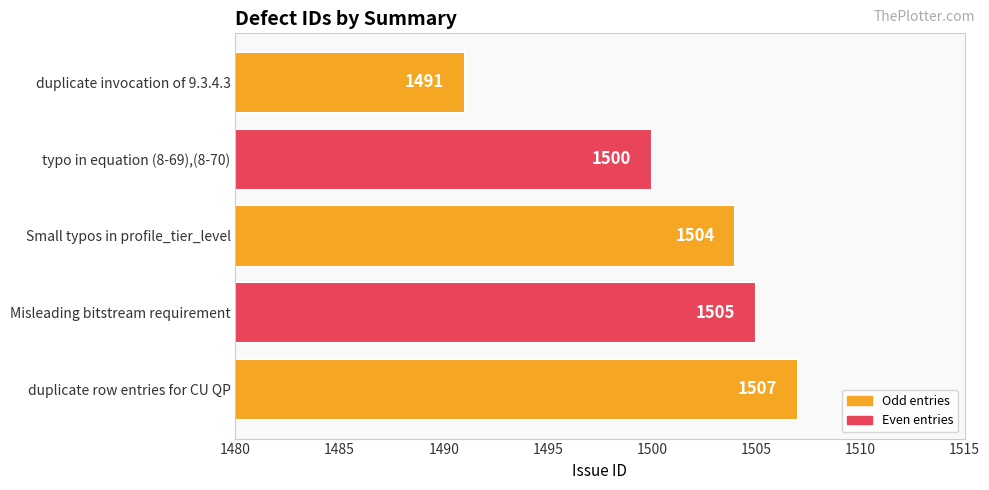

Reading top to bottom, transcribe all the data shown in this chart.

1491	1500	1504	1505	1507